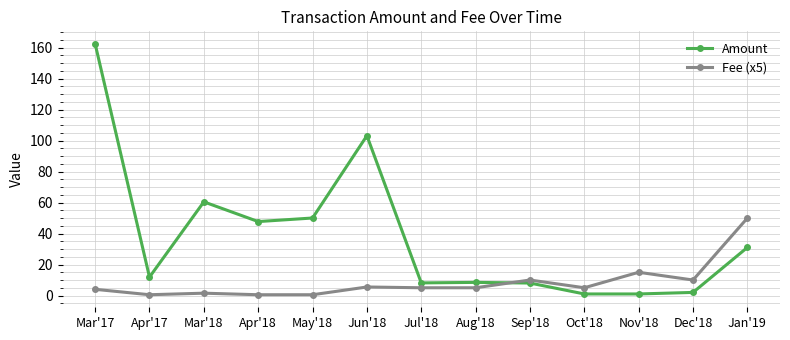

List the series in order of their peak value, highest first.

Amount, Fee (x5)